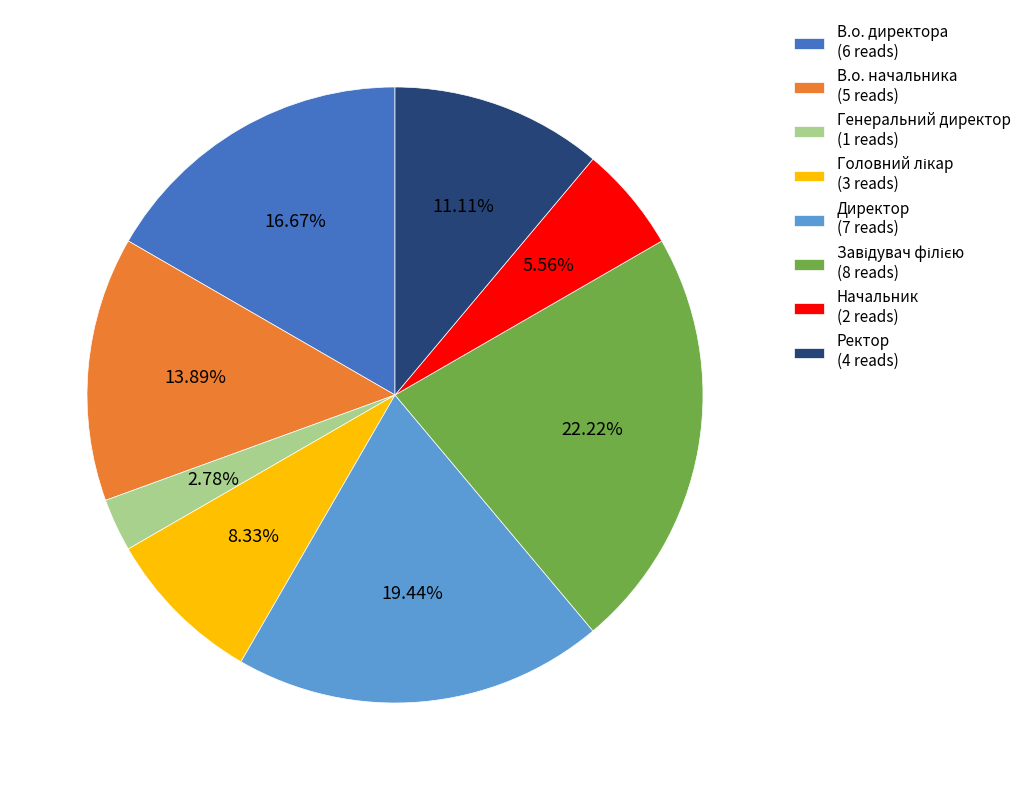

Does Ректор (4 reads) represent more than half of the total?

No